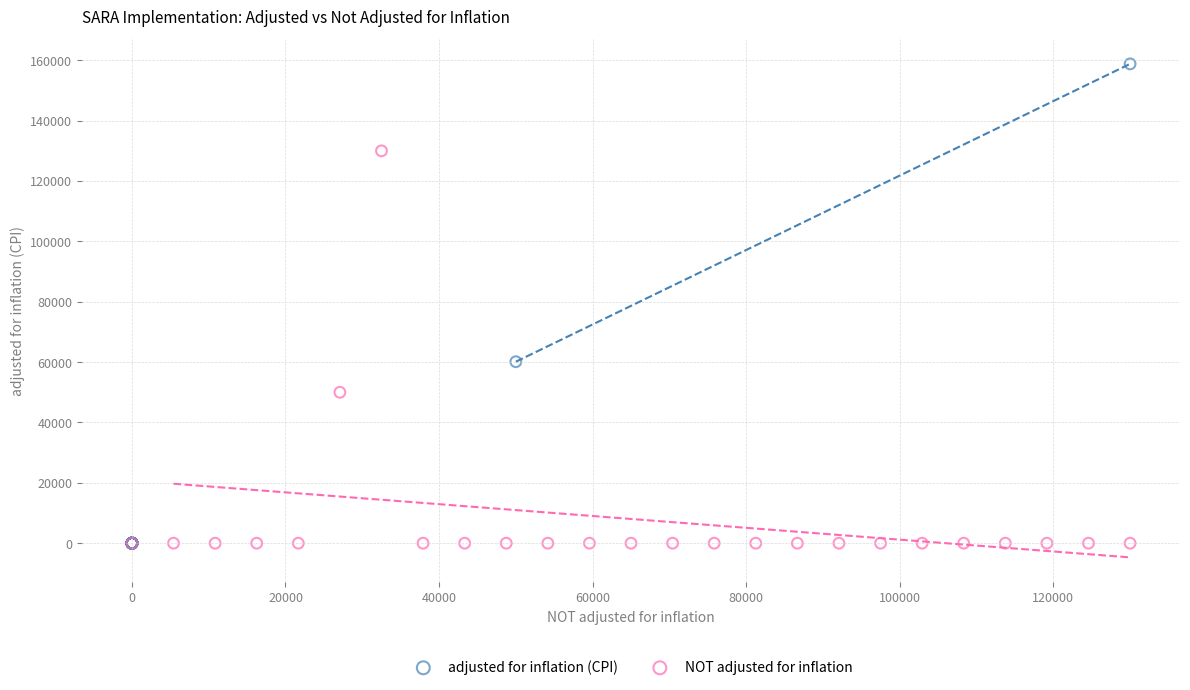

Which series reaches the maximum Y coordinate?

adjusted for inflation (CPI)